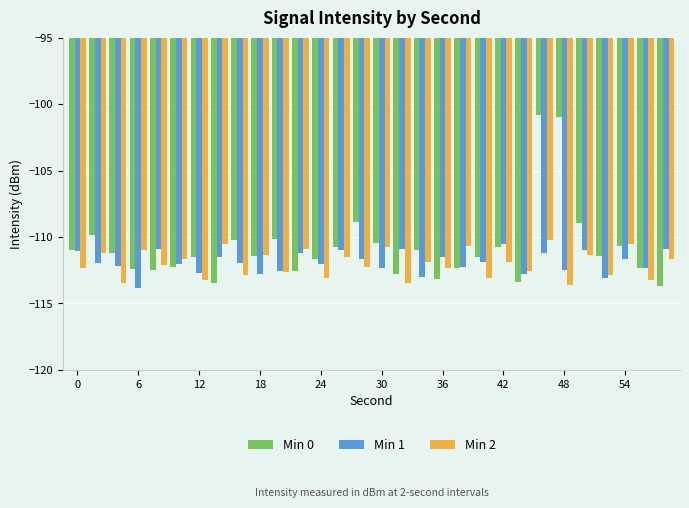

Which series has the largest total across all categories?

Min 0